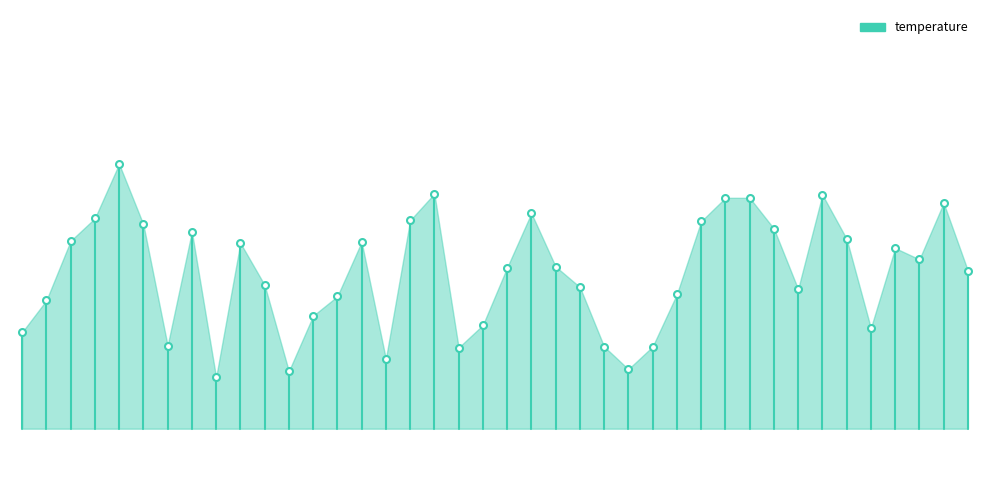

Read the value at 00:16.

18.4